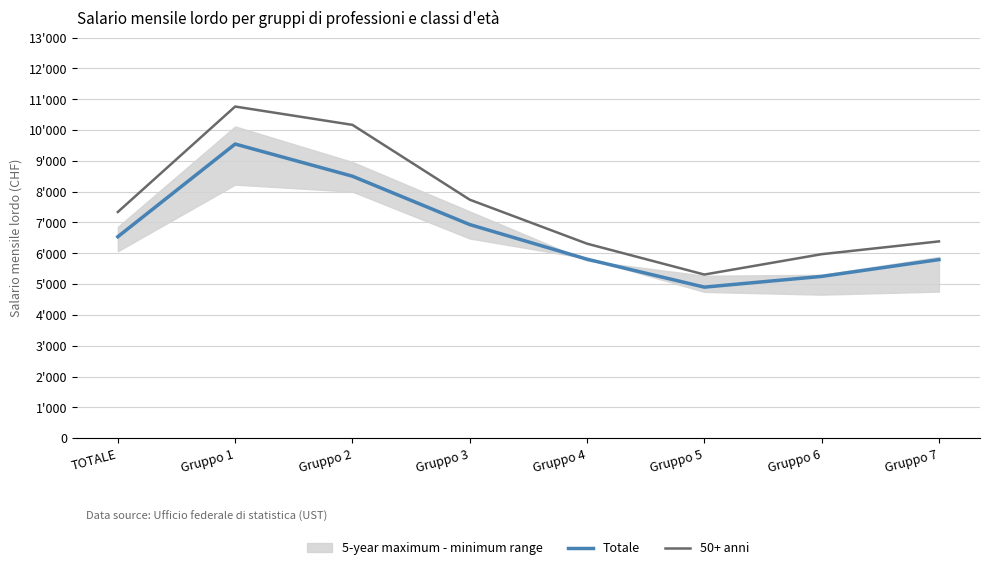

What is the value of the 50+ anni point at the 5th from the left?

6312